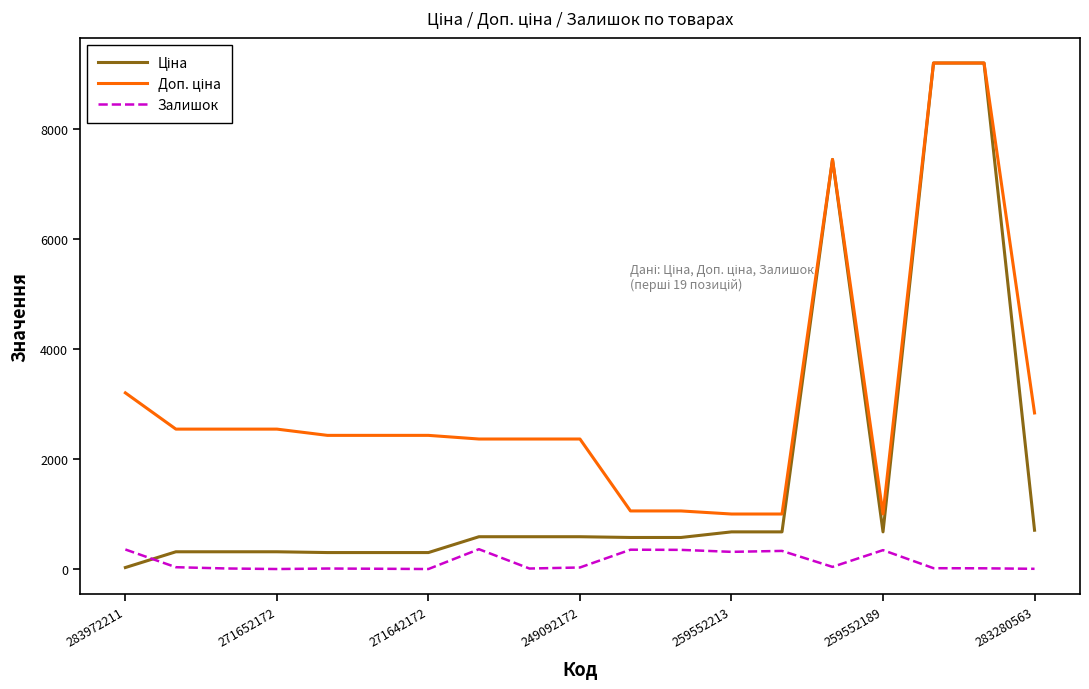

What is the difference between the second highest and second lowest values in the Залишок series?

355.0